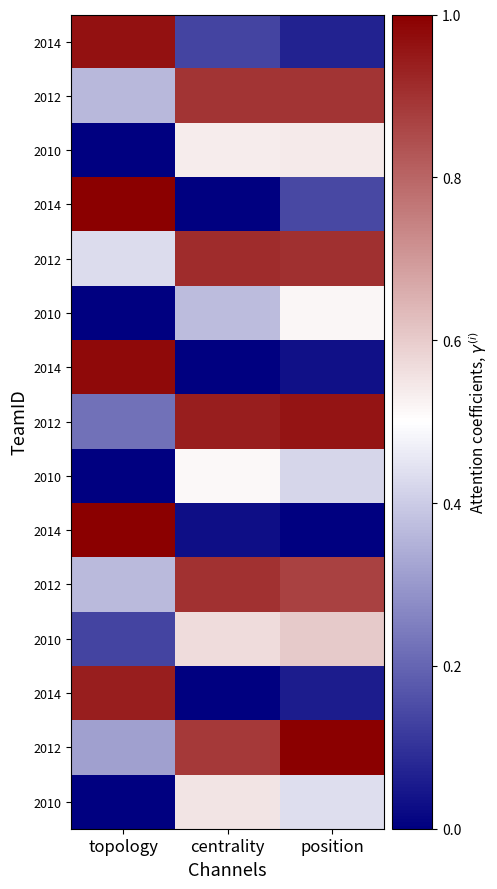

At which category does the chart reach its peak across all series?

topology